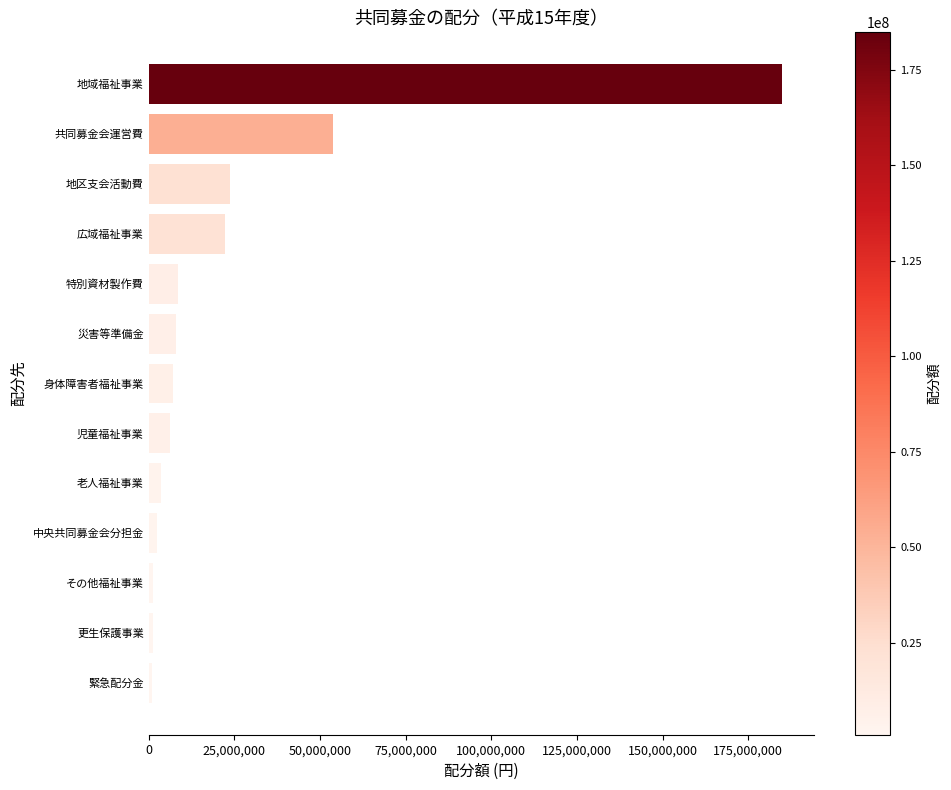

Which category has the highest value across all series?

地域福祉事業